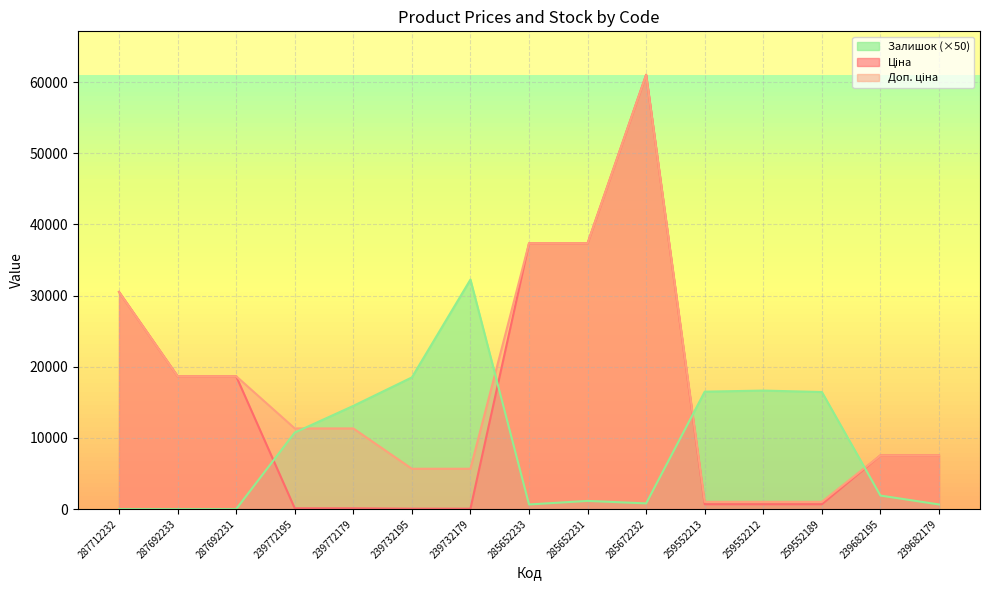

What is the highest value of the Ціна series?

61024.7